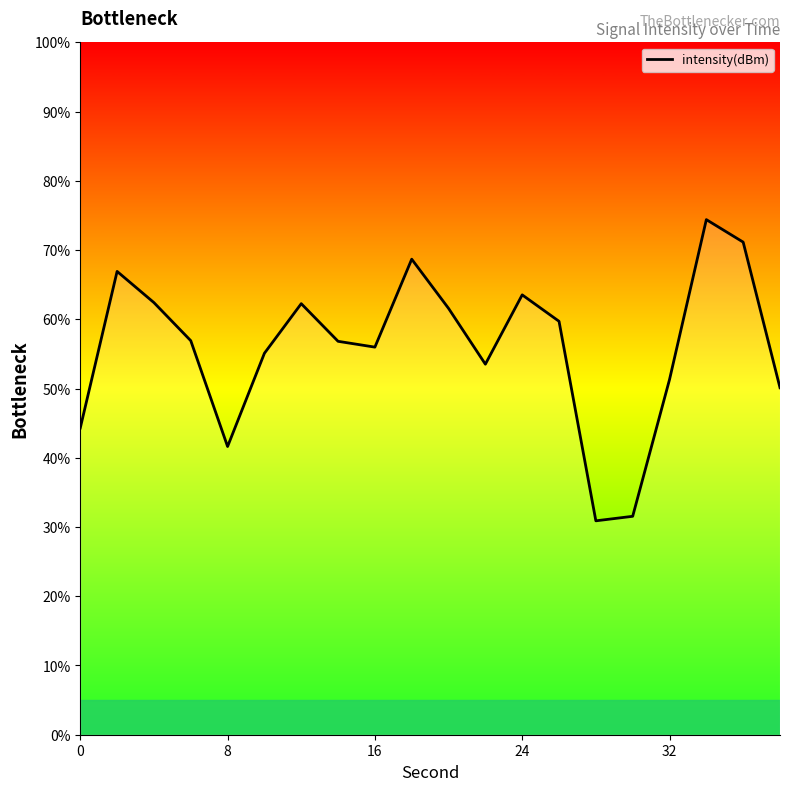

Does the chart display data point markers on the line(s)?

No